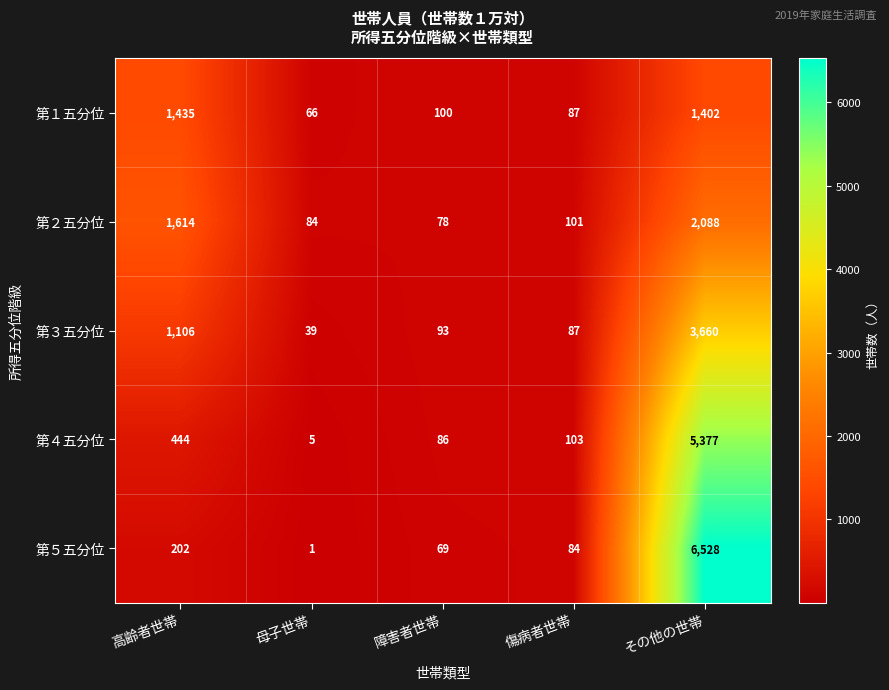

True or false: 第５五分位 has a value of 328 at 高齢者世帯.

False